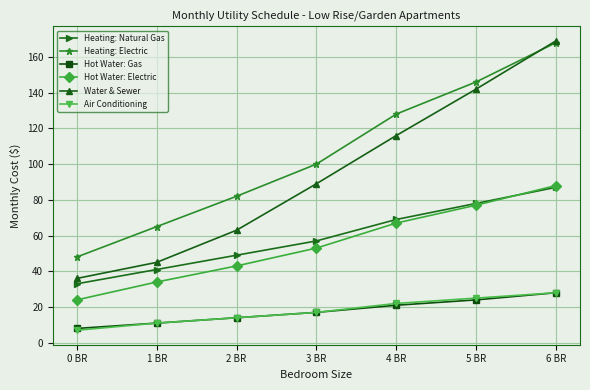

Does the chart display data point markers on the line(s)?

Yes